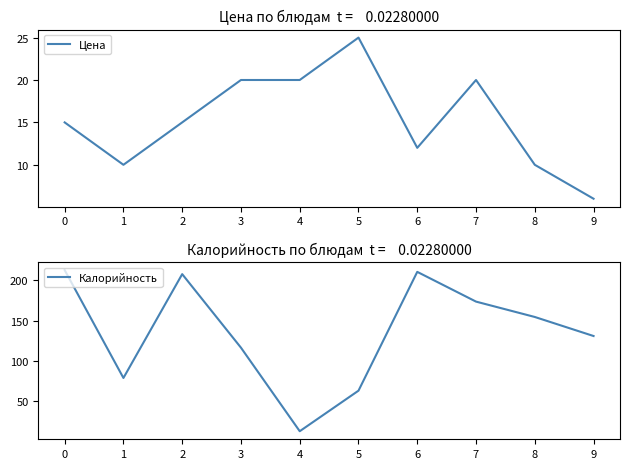

What are all the series names shown in the legend?

Цена, Калорийность